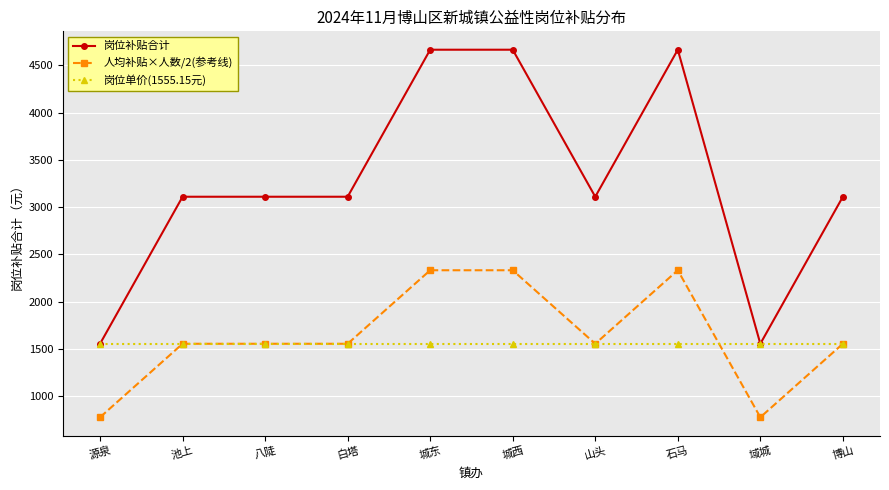

What is the lowest value of the 岗位补贴合计 series?

1555.2